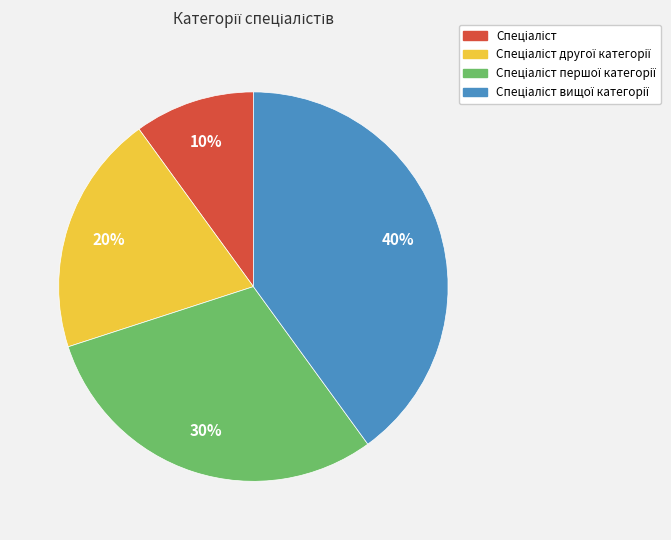

Is there a majority slice in this chart?

No